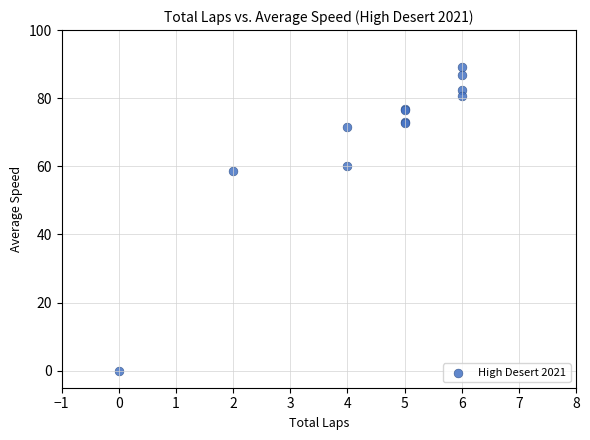

What Y value in the scatter plot is closest to 44?

58.7